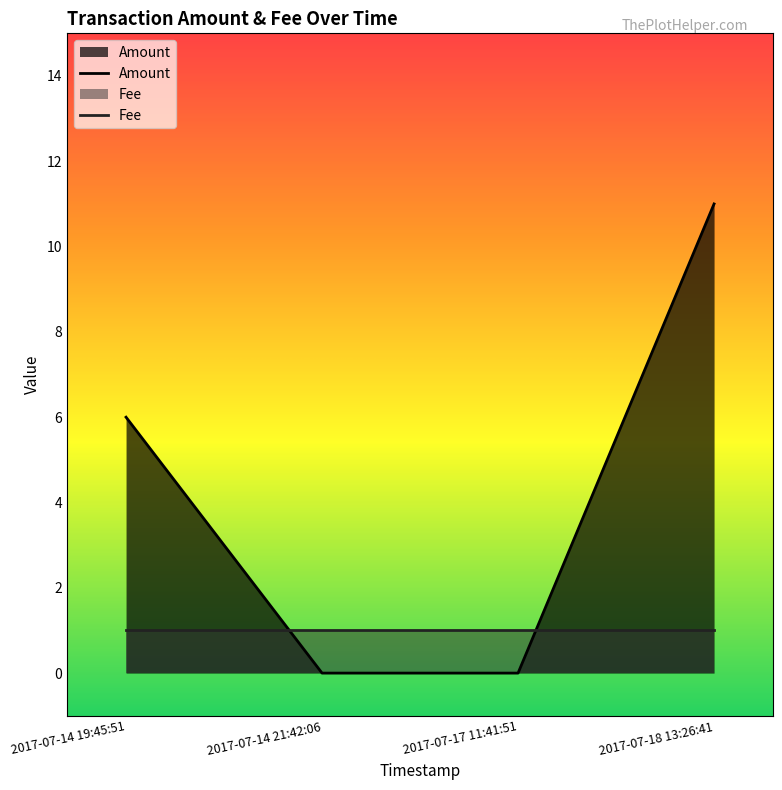

The Fee series shows 0 at 2017-07-17 11:41:51. True or false?

False